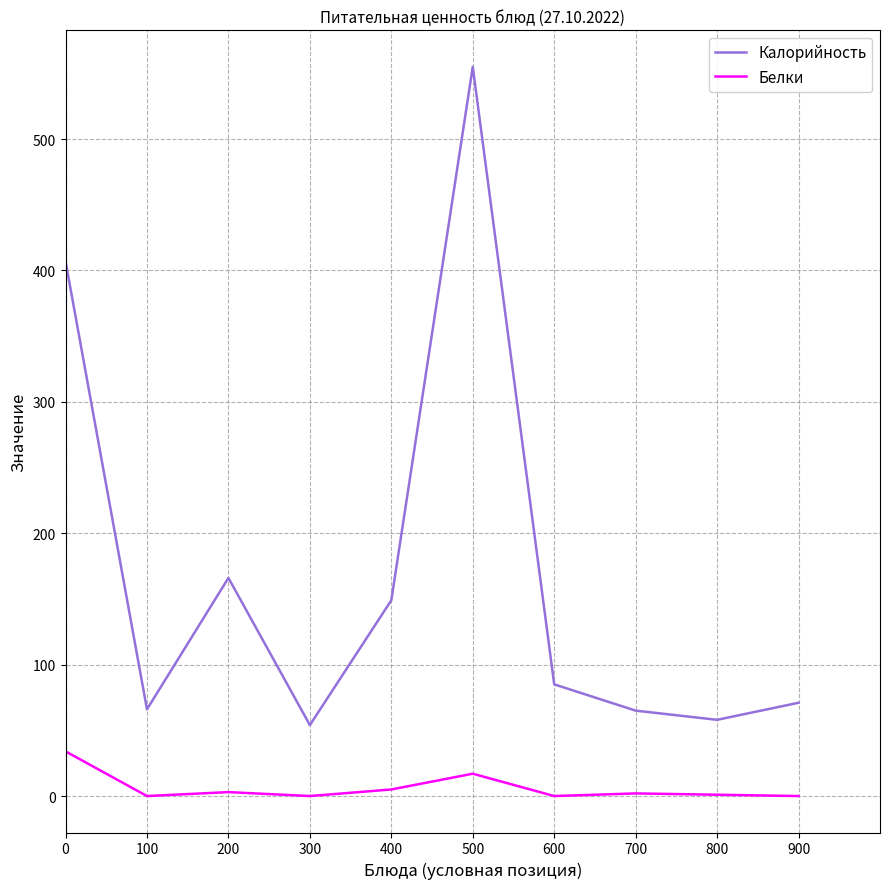

Which series changed the most between 300 and 500?

Калорийность